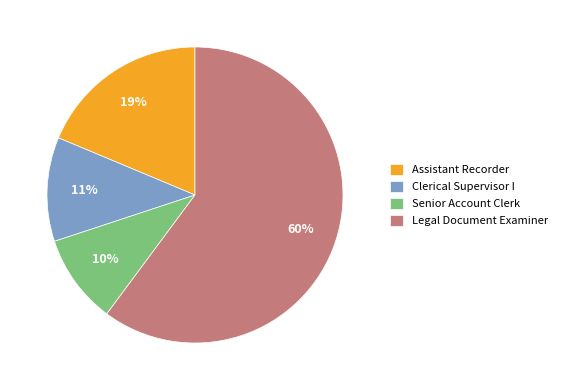

Rank the categories by value from highest to lowest.

Legal Document Examiner, Assistant Recorder, Clerical Supervisor I, Senior Account Clerk